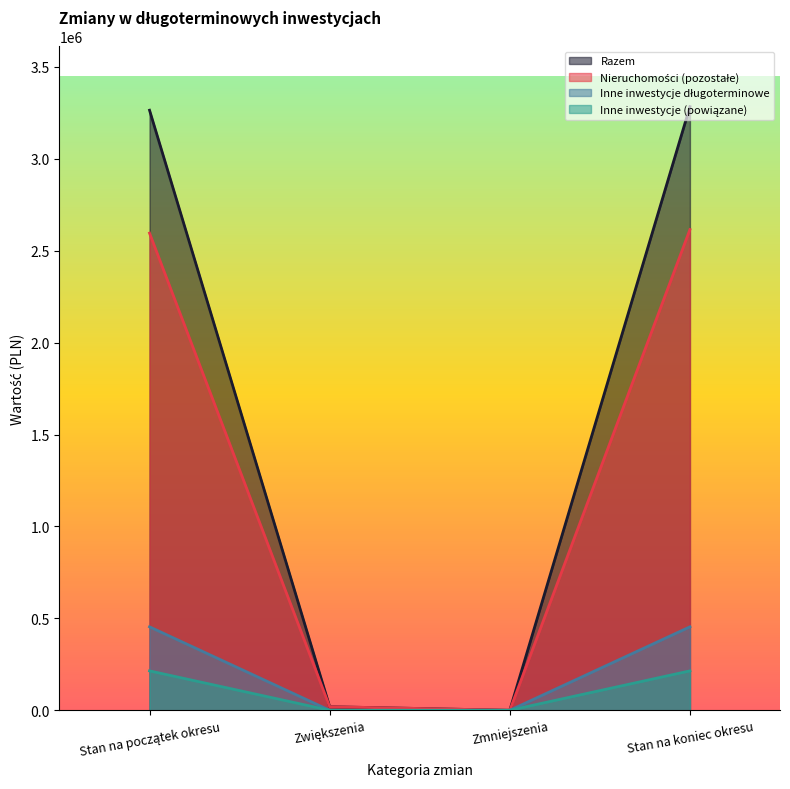

Rank the series by their maximum value, from highest to lowest.

Razem, Nieruchomości (pozostałe), Inne inwestycje długoterminowe, Inne inwestycje (powiązane)